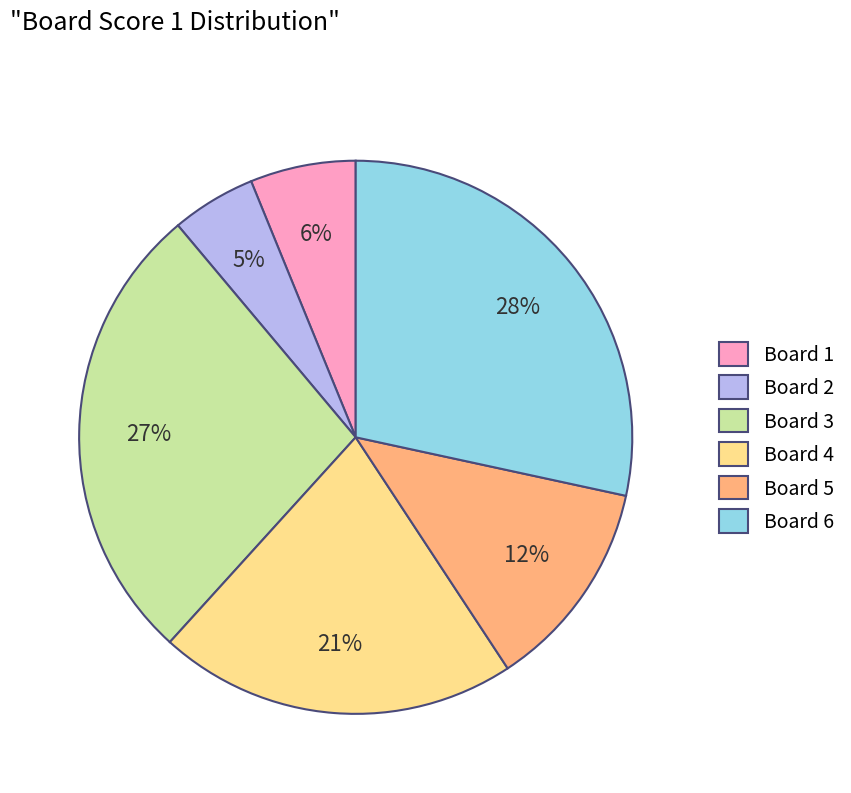

True or false: Board 4 accounts for 21% of the total.

True